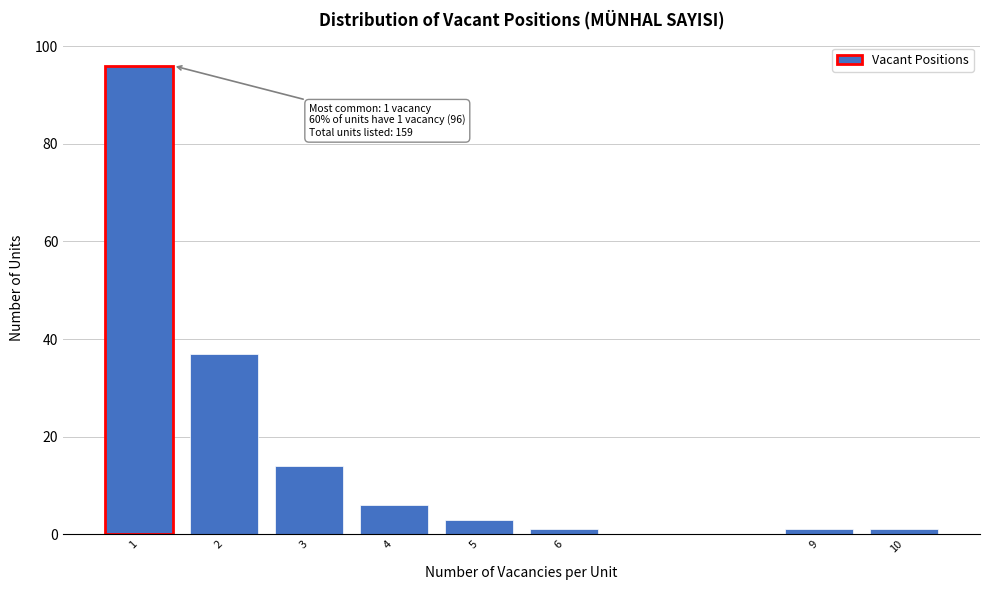

Reading left to right, what are all the values shown in this chart?

1=96	2=37	3=14	4=6	5=3	6=1	9=1	10=1